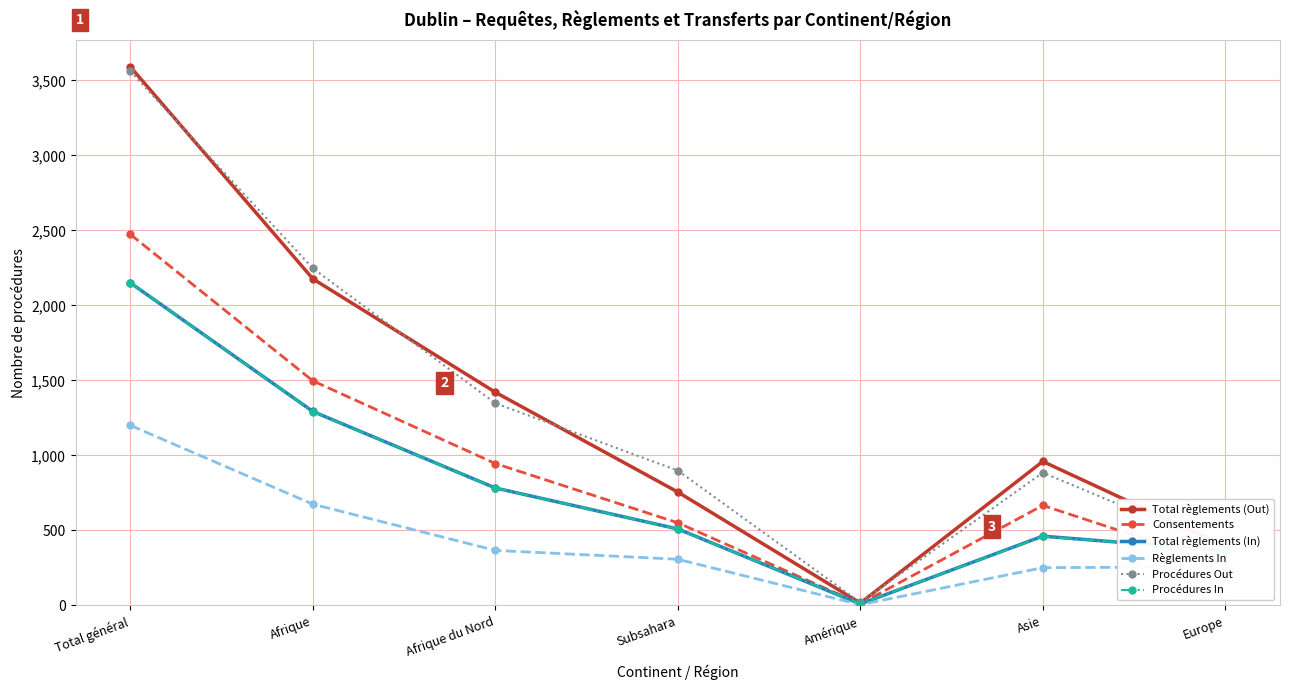

What is the minimum value shown in the chart?

5